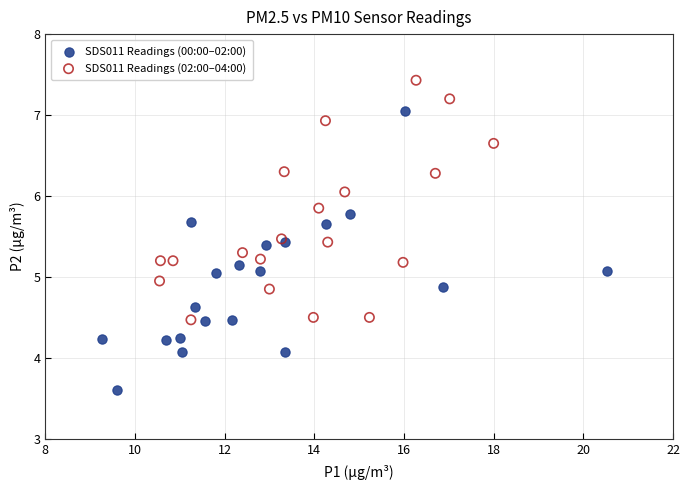

Which series contains the highest Y value?

SDS011 Readings (02:00–04:00)